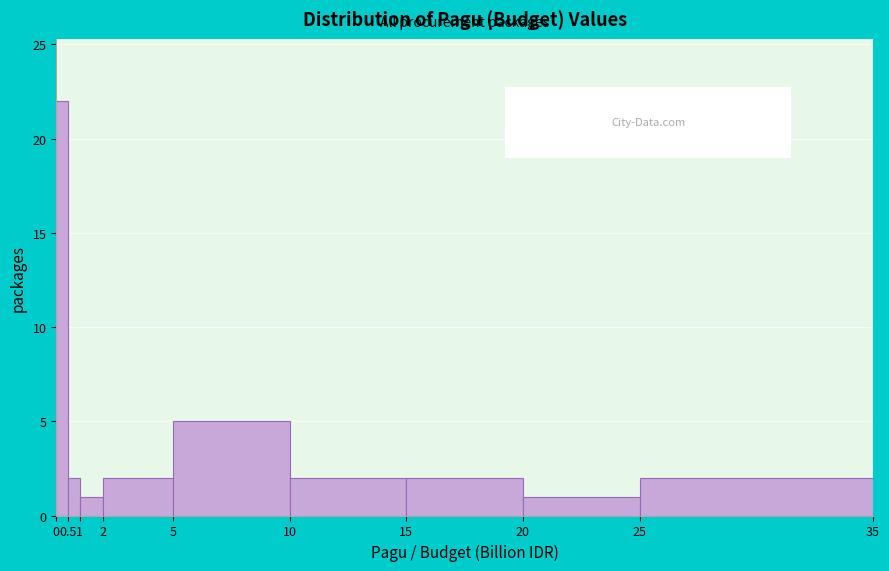

Reading left to right, transcribe this chart: for each bar, give the range it covers on the x-axis and its height. The values are not printed on the chart, so give them approximately, as read against the axis.

0 to 0.5: 22
0.5 to 1: 2
1 to 2: 1
2 to 5: 2
5 to 10: 5
10 to 15: 2
15 to 20: 2
20 to 25: 1
25 to 35: 2